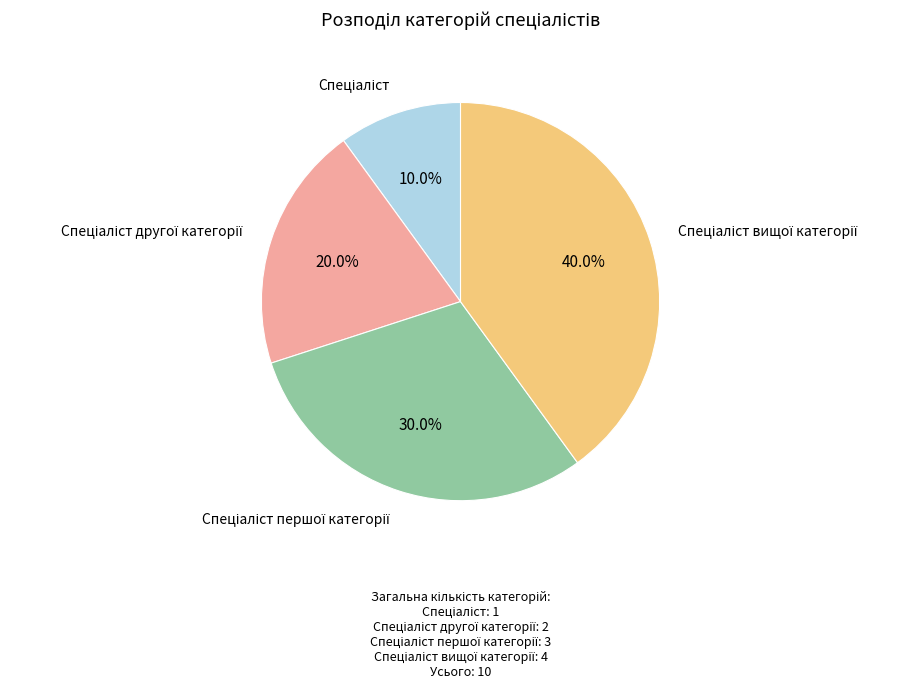

Is there a majority slice in this chart?

No